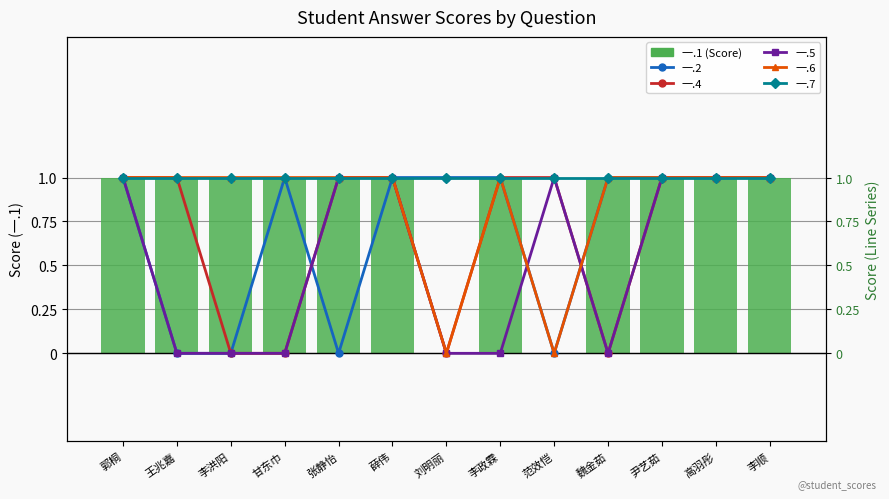

Which category has the lowest value across all series?

刘明丽